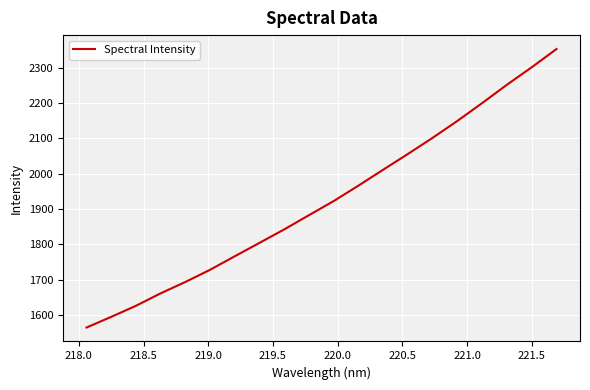

What is the smallest value displayed?

1564.0